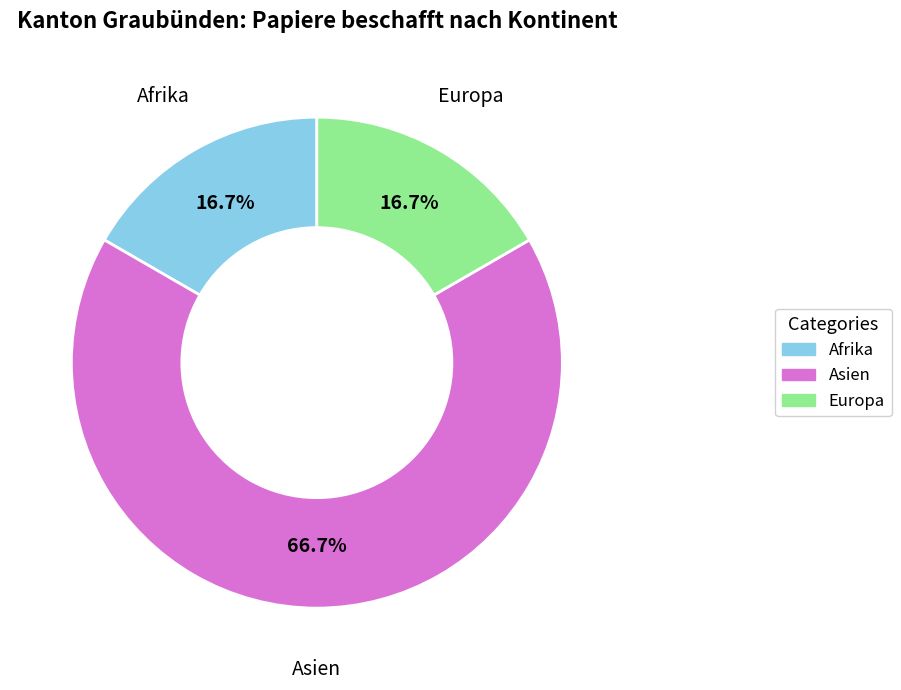

Is there any slice that represents more than half of the pie?

Yes